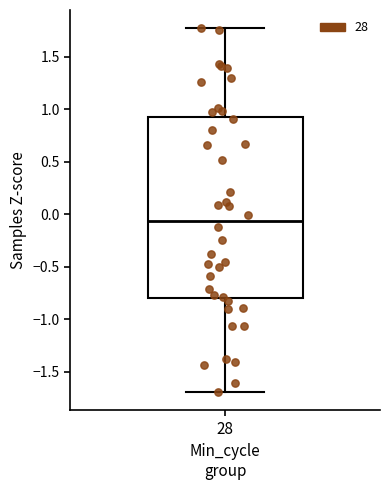

Where is the upper edge of the box at x = 28 on the y-axis? The values are not printed on the chart, so give them approximately, as read against the axis.

0.90